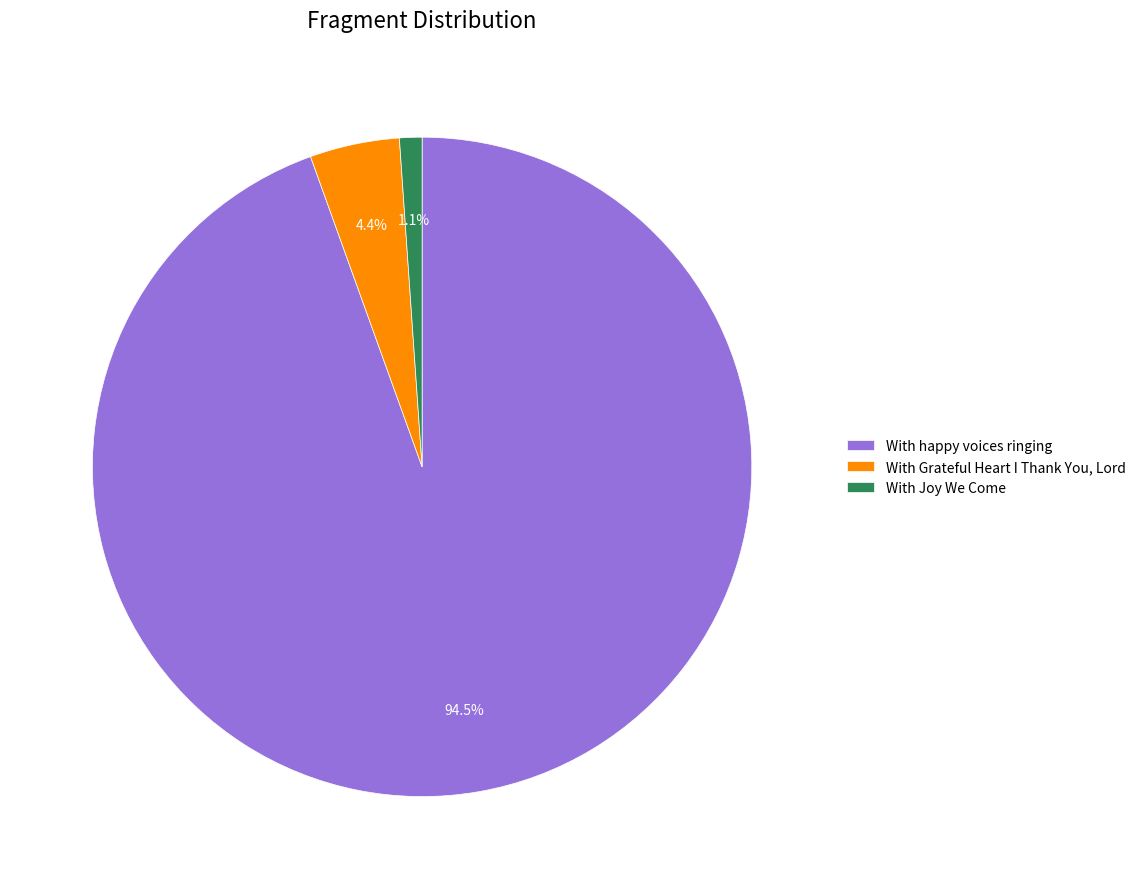

True or false: With happy voices ringing accounts for 99% of the total.

False